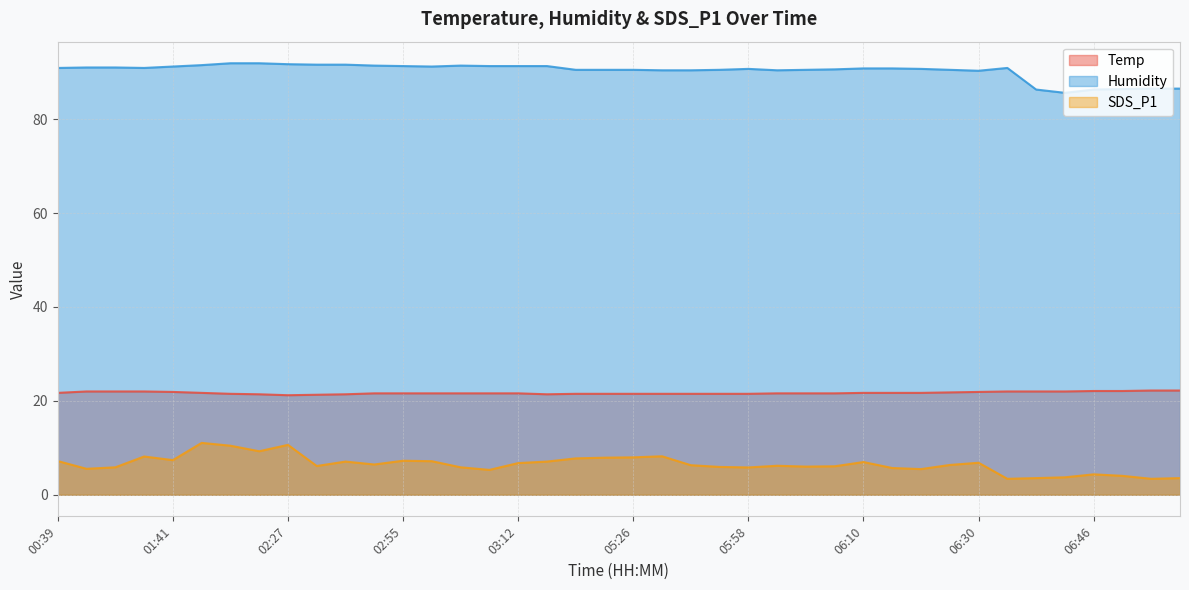

The Temp series shows 15.3 at 06:46. True or false?

False